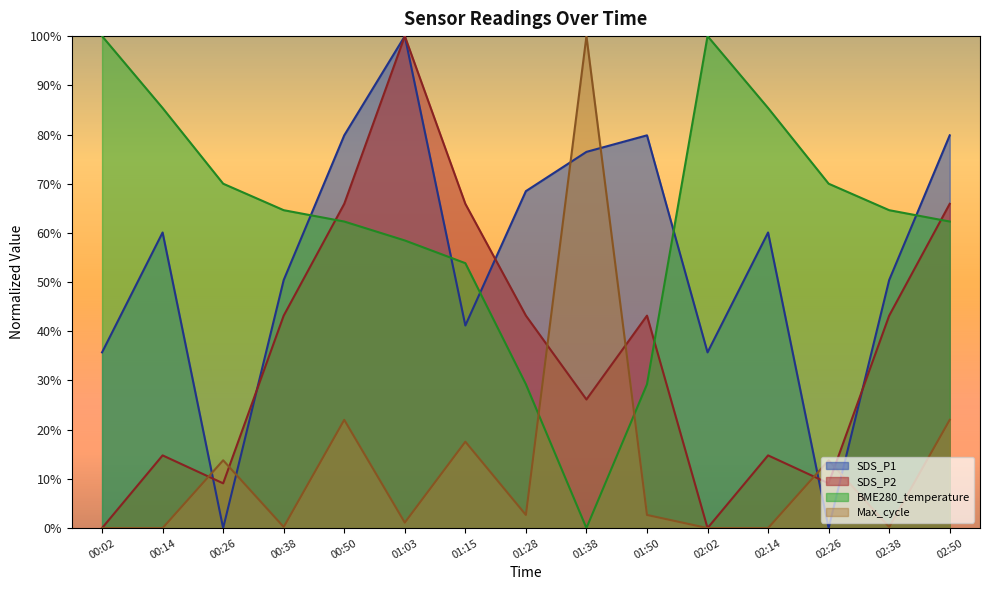

What is the total value across all series at 02:14?

160.2